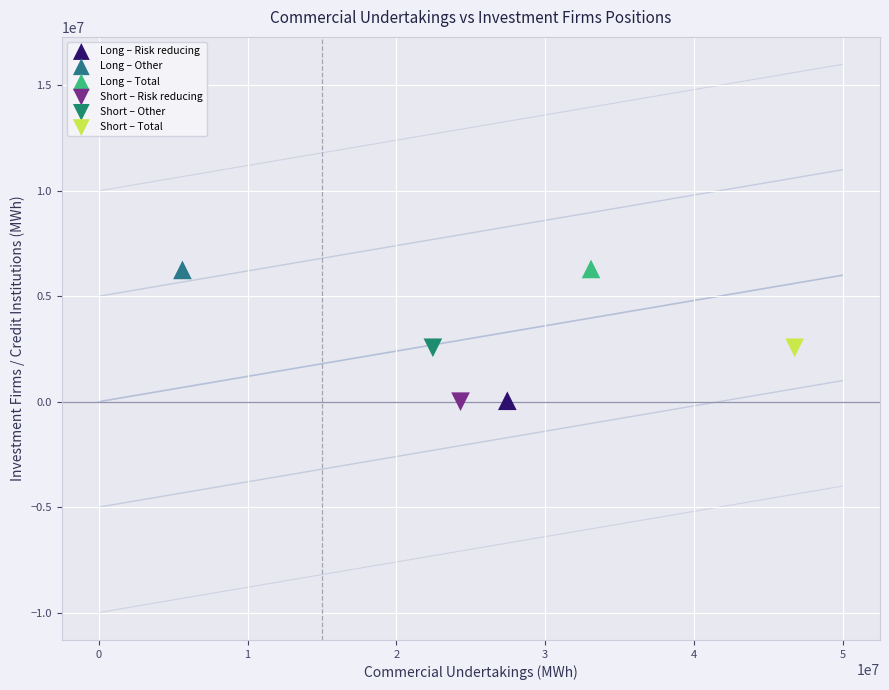

What are all the series names shown in the legend?

Long – Risk reducing, Long – Other, Long – Total, Short – Risk reducing, Short – Other, Short – Total